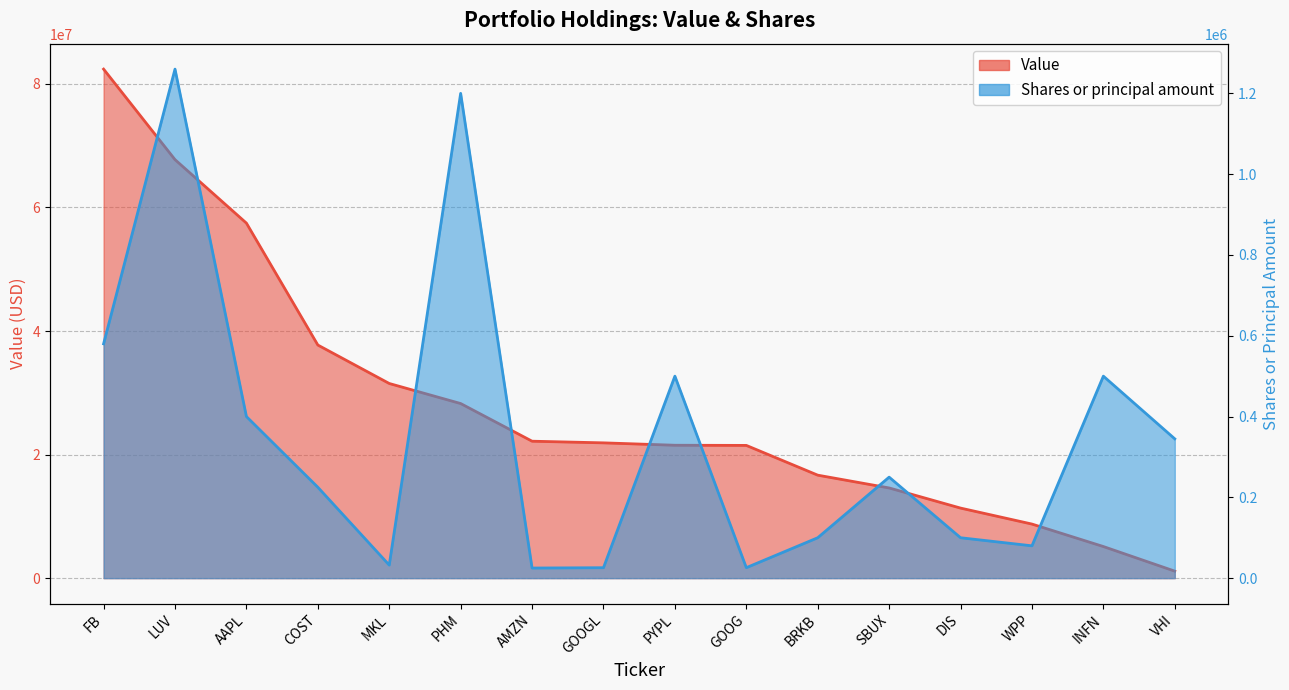

List the labels in order of Value value, largest first.

FB, LUV, AAPL, COST, MKL, PHM, AMZN, GOOGL, PYPL, GOOG, BRKB, SBUX, DIS, WPP, INFN, VHI